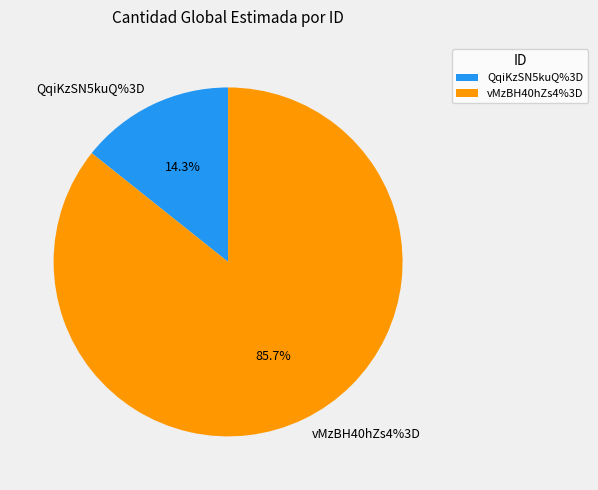

To the nearest percent, what is the difference between the vMzBH40hZs4%3D and QqiKzSN5kuQ%3D slice percentages?

71%